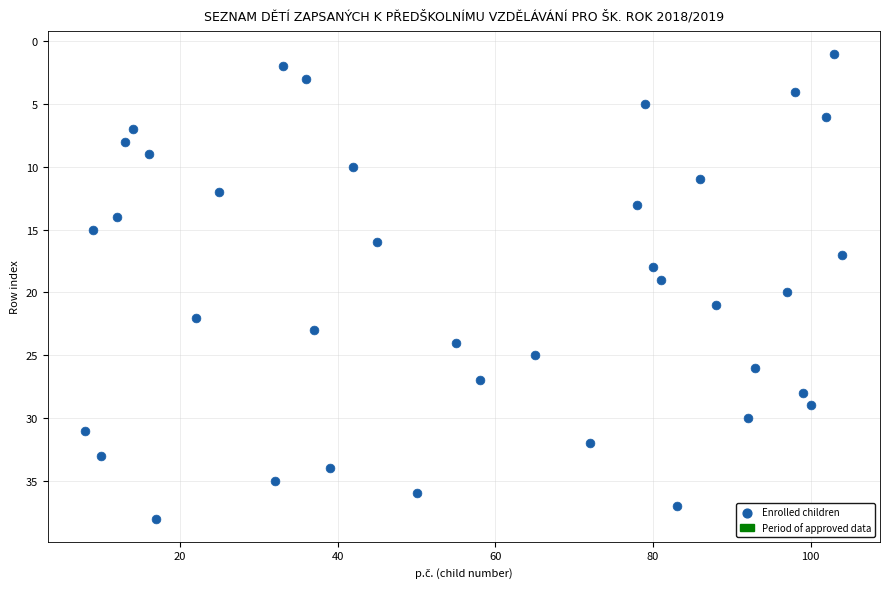

What is the range of Y values (max minus min)?

37